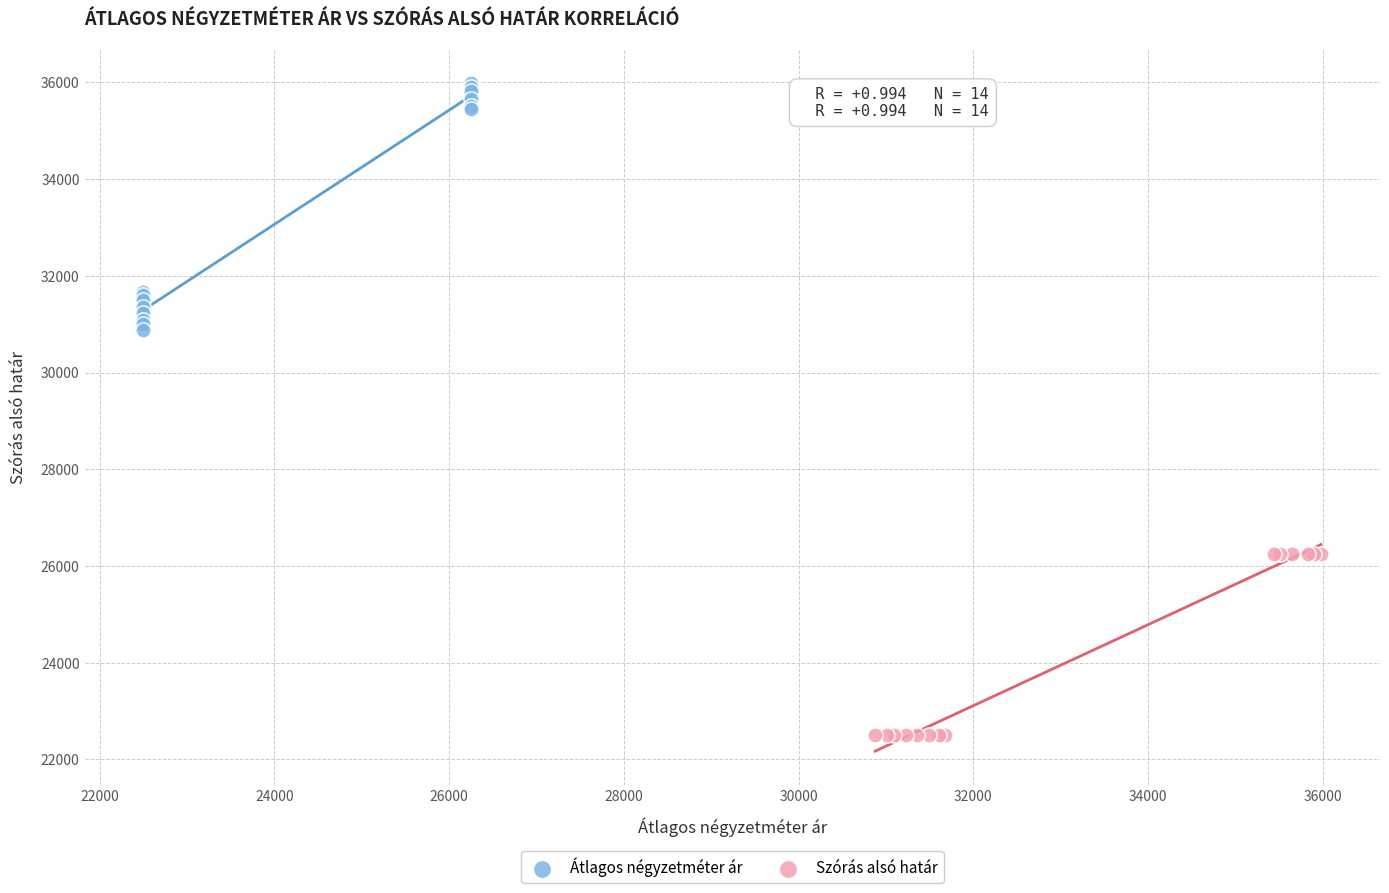

Which series reaches the minimum Y coordinate?

Szórás alsó határ